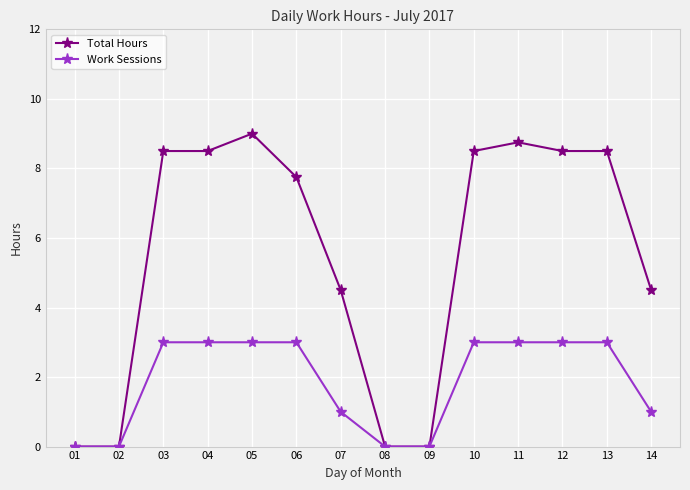

What is the greatest value displayed?

9.0